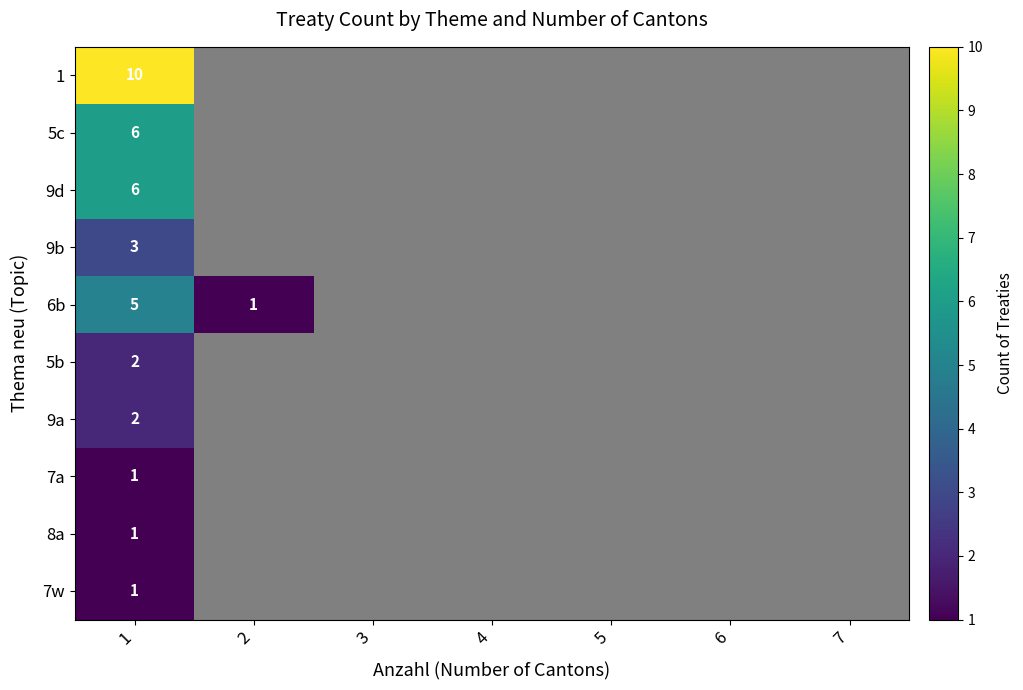

Is it true that 6b equals 2 at 1?

False